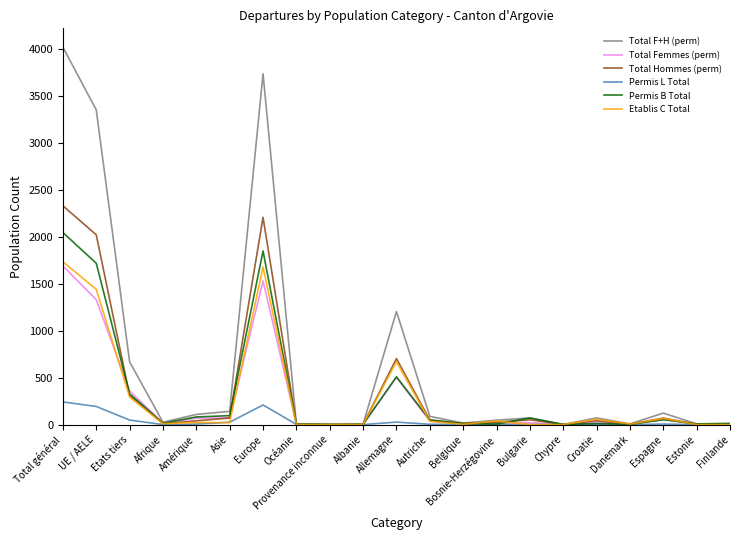

Does the chart display data point markers on the line(s)?

No